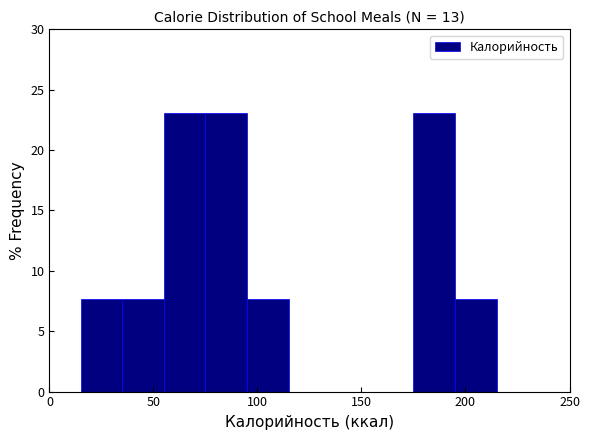

Reading left to right, transcribe this chart: for each bar, give the range it covers on the x-axis and its height. The values are not printed on the chart, so give them approximately, as read against the axis.

15 to 35: 7.5
35 to 55: 7.5
55 to 75: 23.0
75 to 95: 23.0
95 to 115: 7.5
115 to 135: 0
135 to 155: 0
155 to 175: 0
175 to 195: 23.0
195 to 215: 7.5